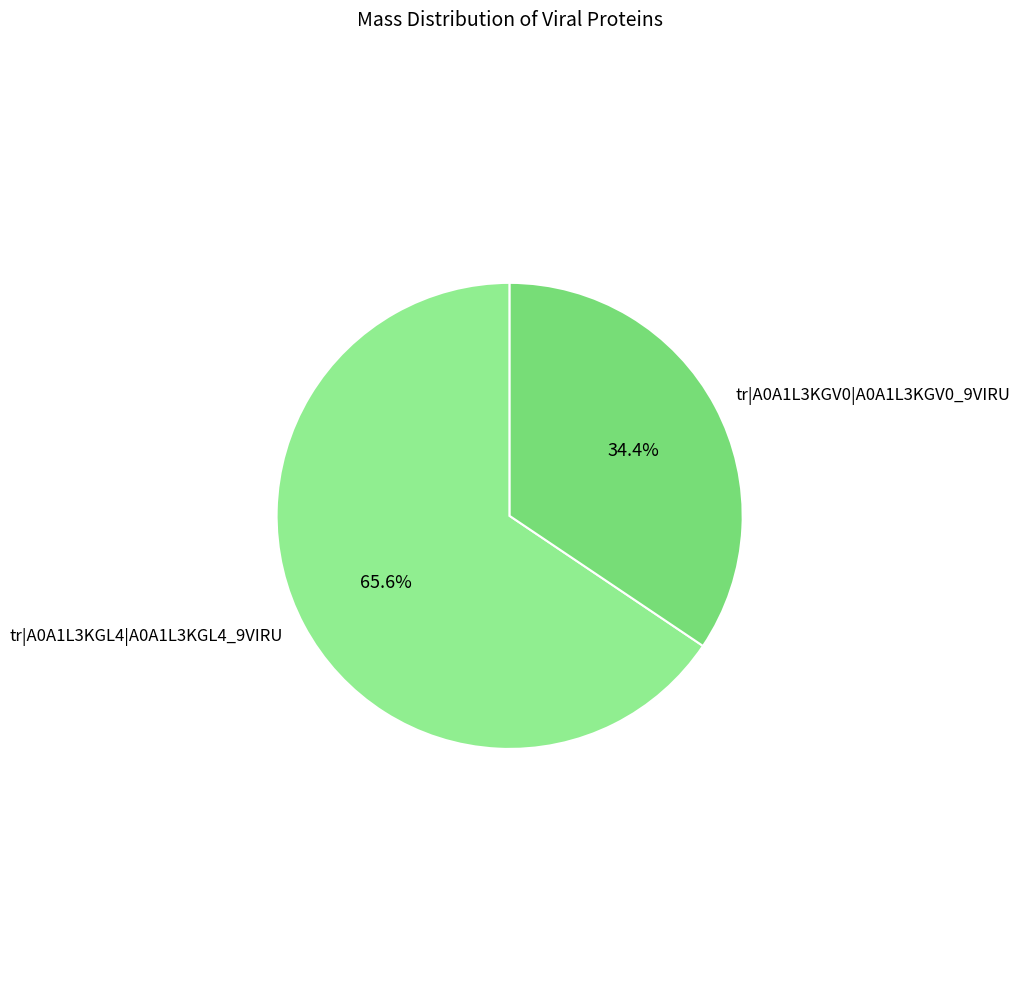

To the nearest percent, what is the difference between the largest and smallest slice percentages?

31%